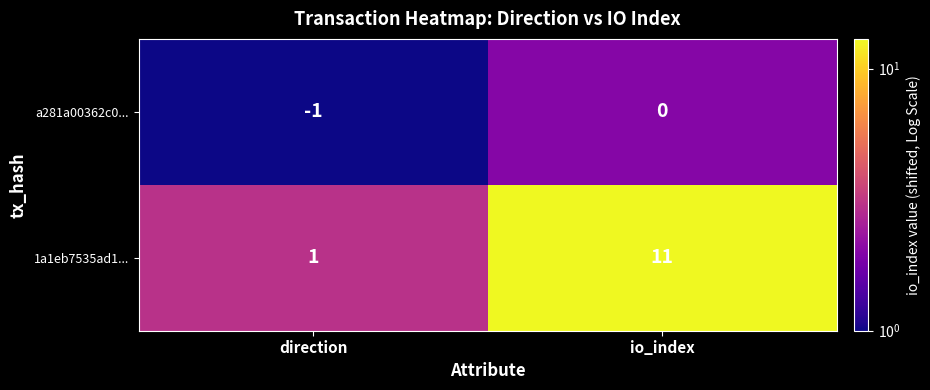

Where is a281a00362c0... nearest to the value 0?

io_index